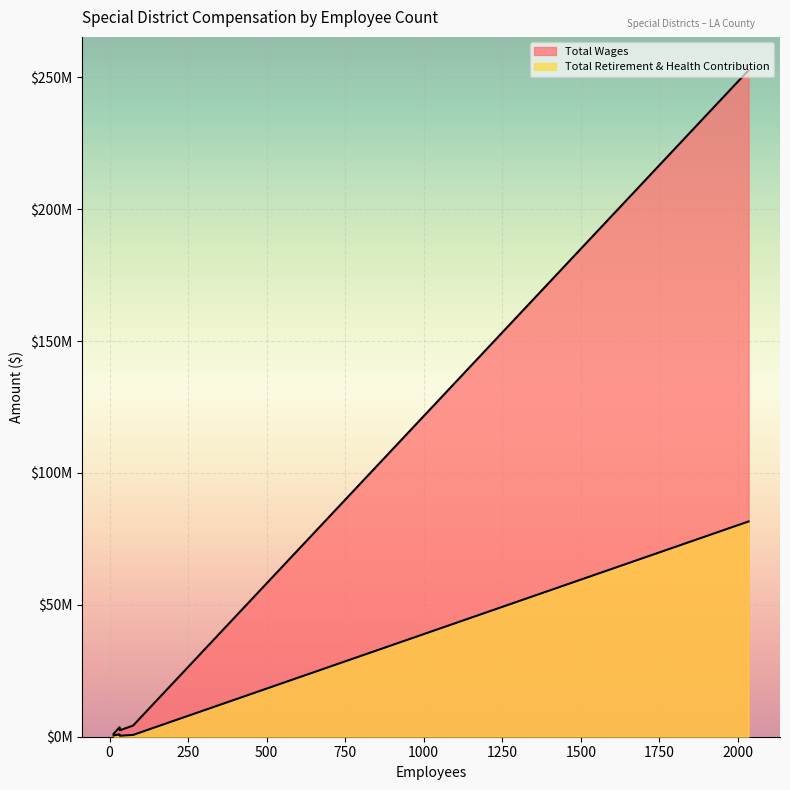

Is it true that Total Retirement & Health Contribution equals 891476 at 32?

True